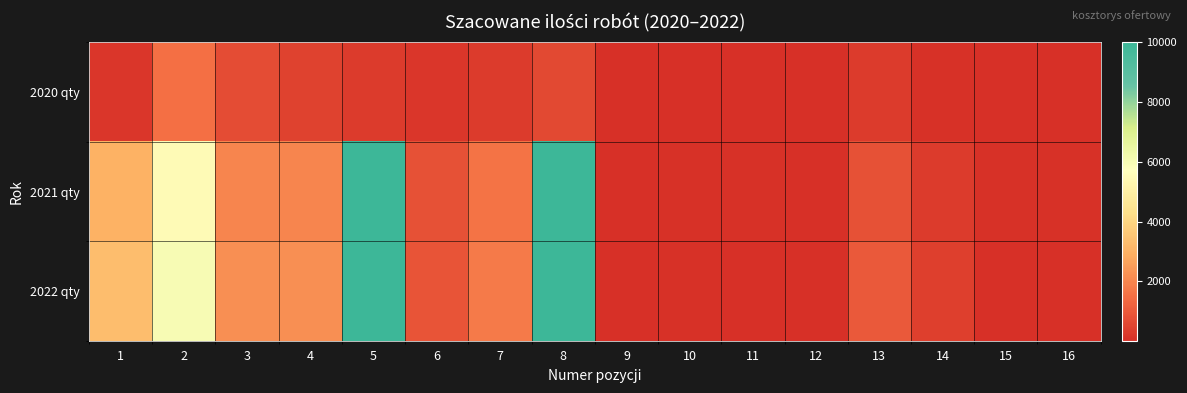

Between 1 and 15, which is larger?

1